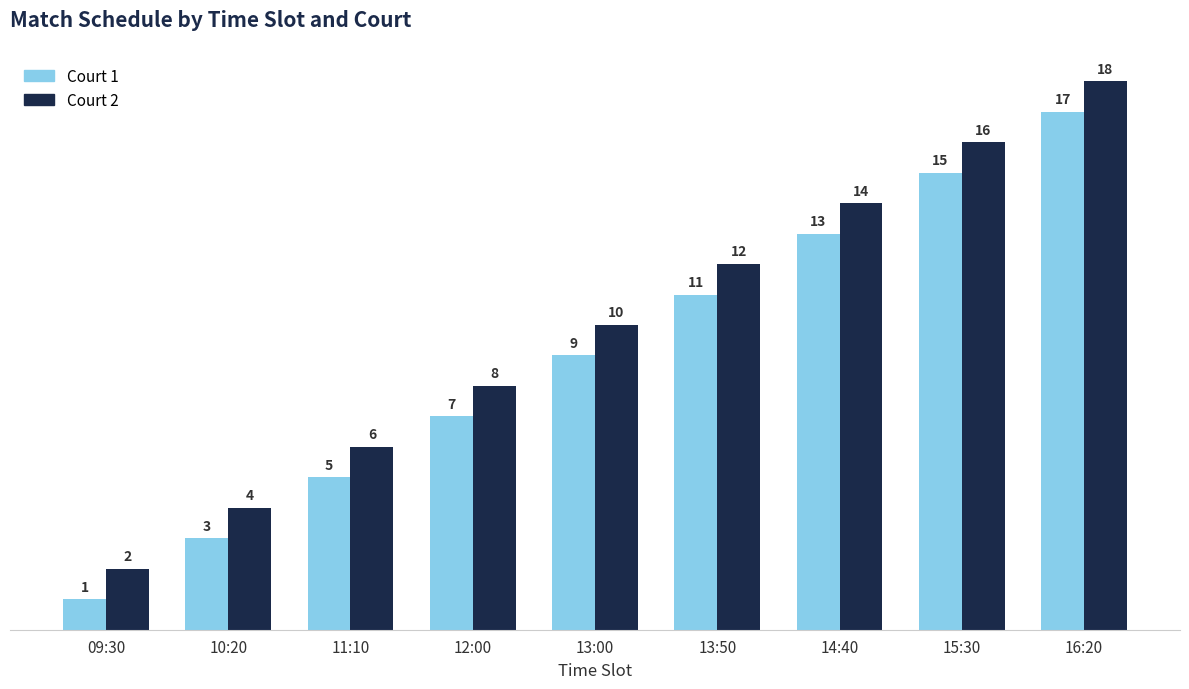

How many bars are there in total?

18